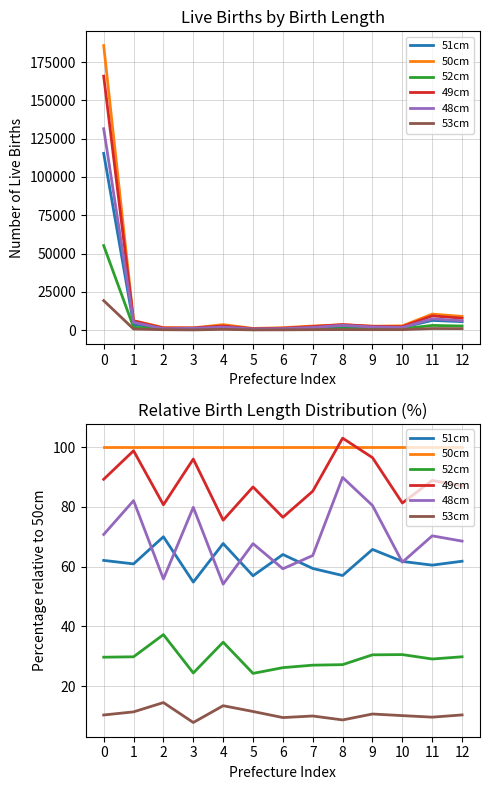

After their last crossing, which series has the higher values: 51cm or 48cm?

48cm